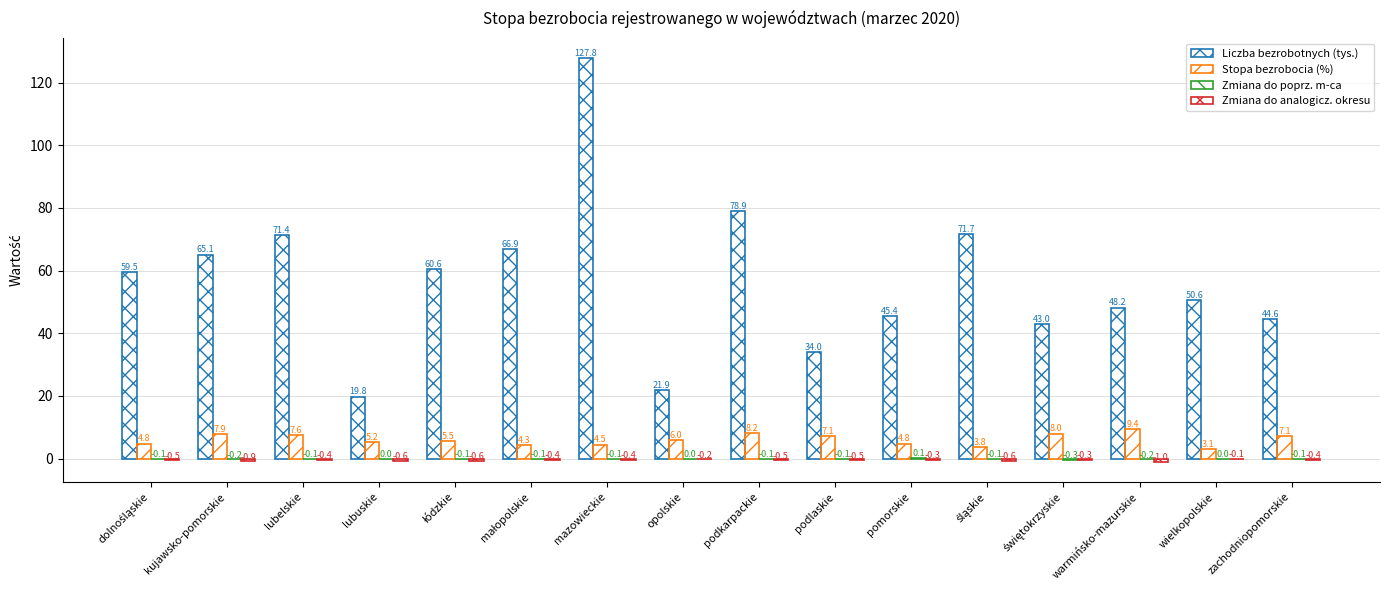

Are the bars horizontal?

No